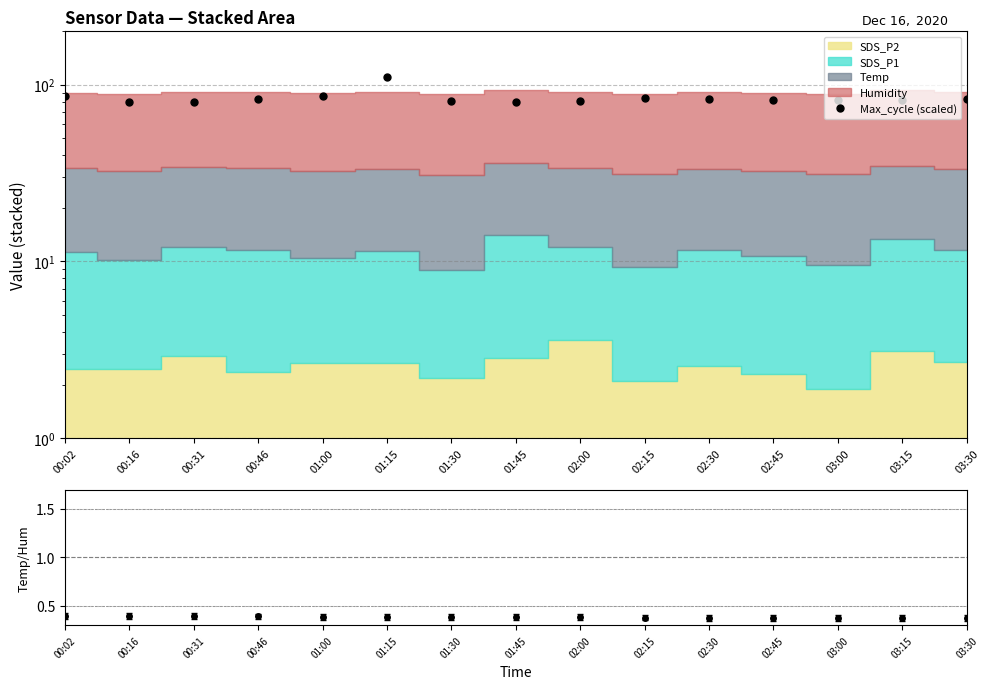

True or false: Max_cycle (scaled) and Temp/Humidity cross at least once.

False